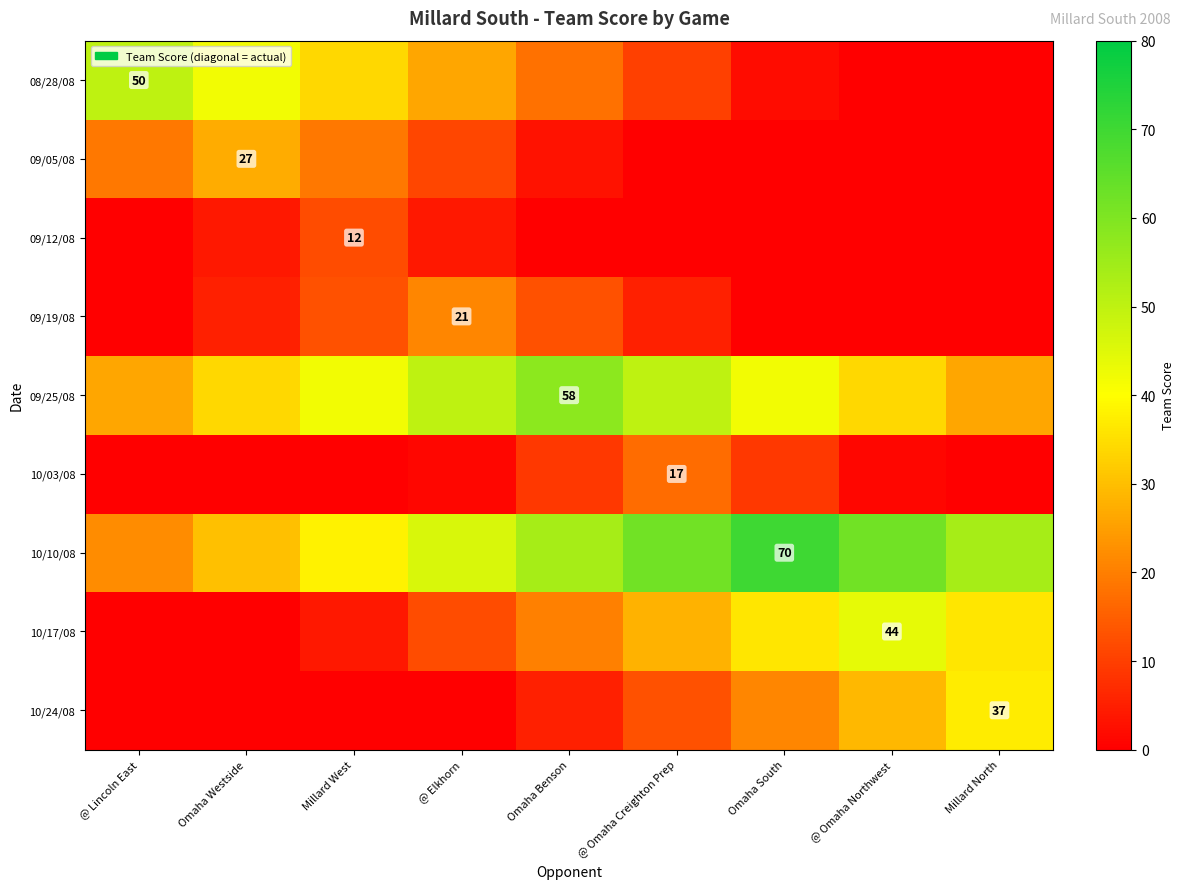

The value of 10/03/08 at @ Omaha Creighton Prep is 17. True or false?

True